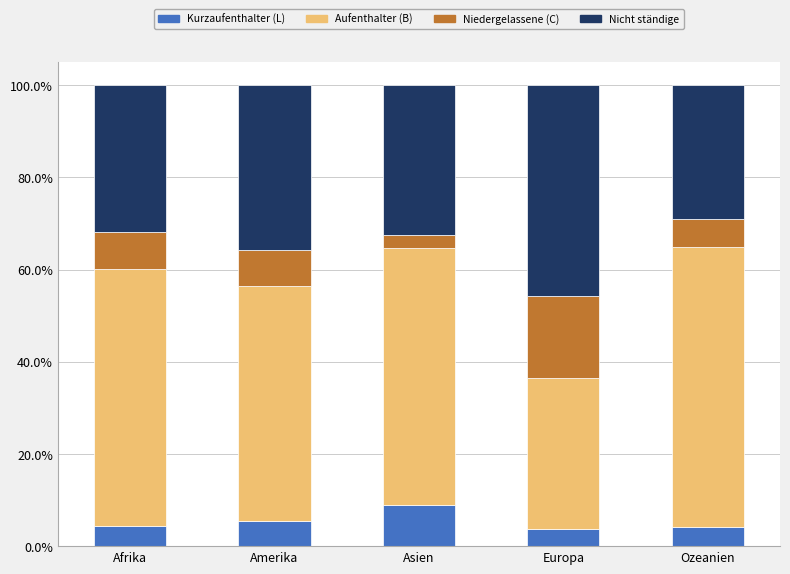

What is the total value across all series at Europa?

100.0